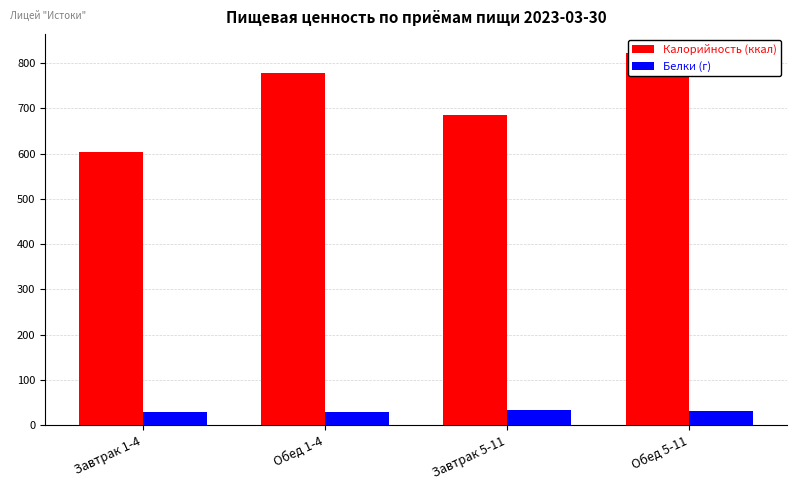

Rank the series by their average value, from lowest to highest.

Белки (г), Калорийность (ккал)